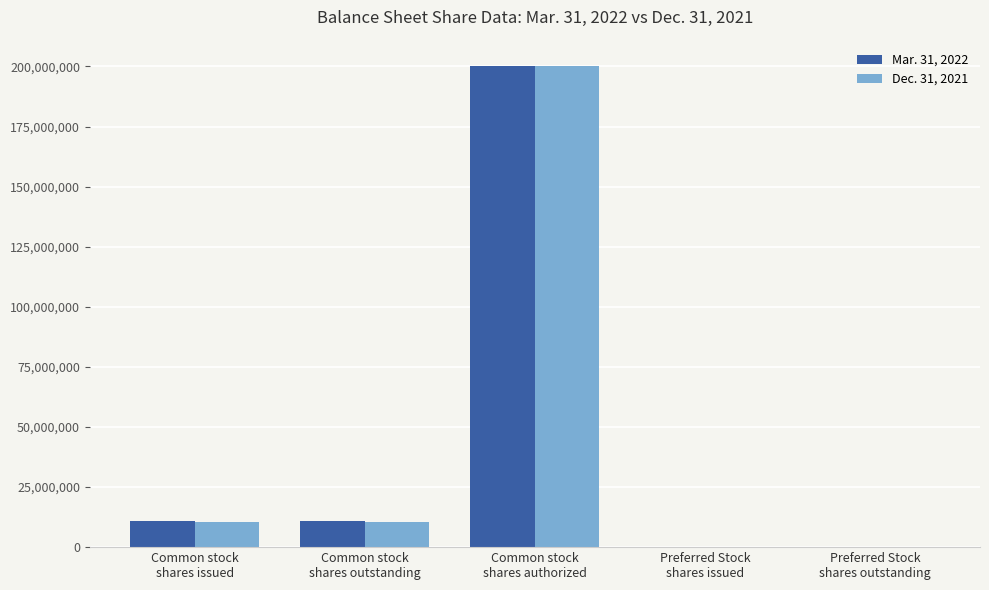

What is the greatest value displayed?

200000000